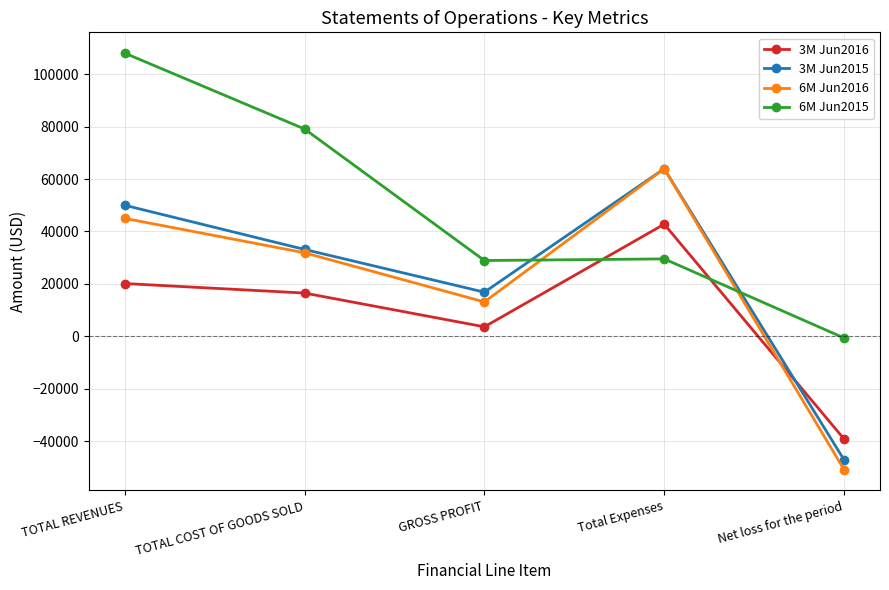

True or false: 6M Jun2016 has a value of 31867 at TOTAL COST OF GOODS SOLD.

True